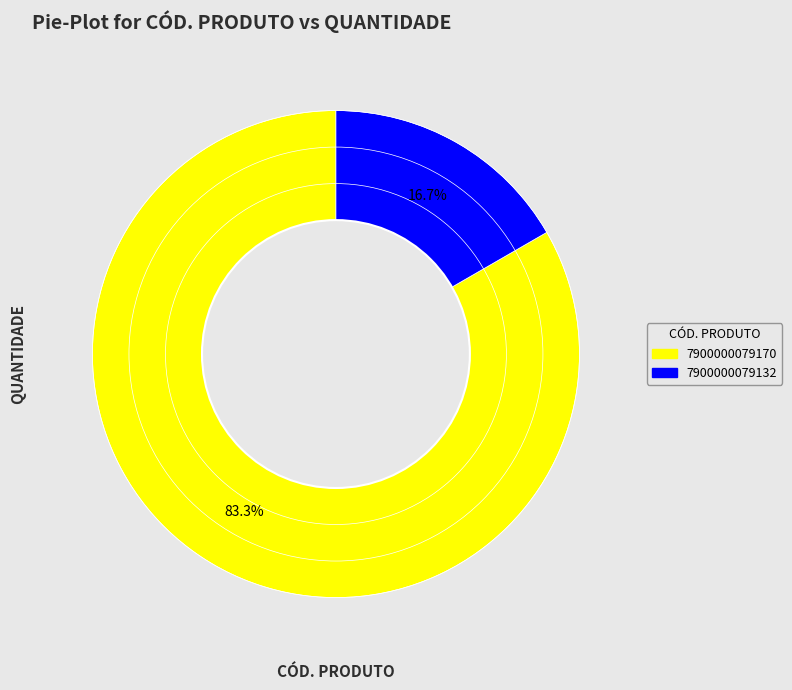

To the nearest percent, what portion does 7900000079132 represent?

17%